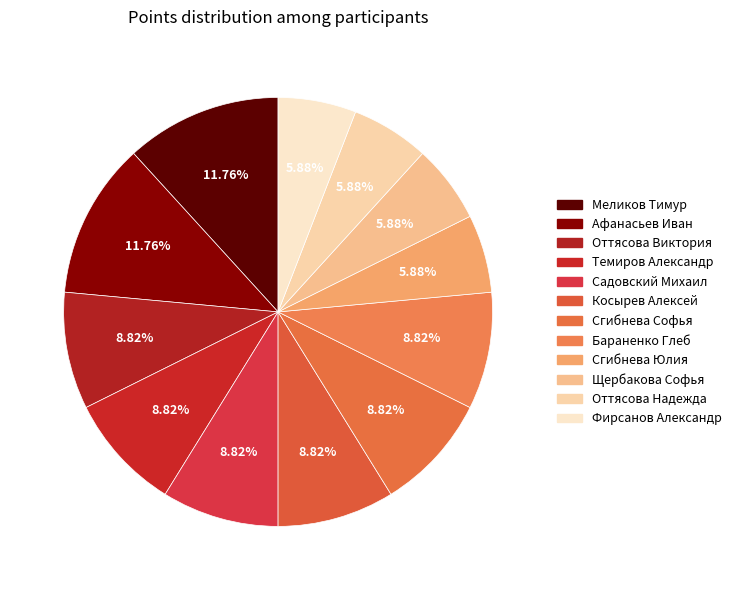

Do Афанасьев Иван and Сгибнева Юлия together represent more than half of the pie?

No